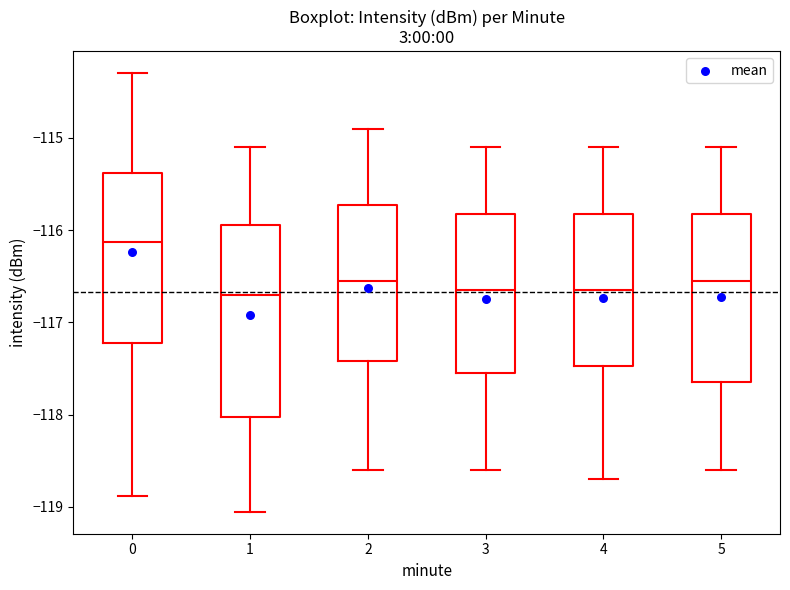

Where does the median line of the box at x = 5 sit on the y-axis? The values are not printed on the chart, so give them approximately, as read against the axis.

-116.5